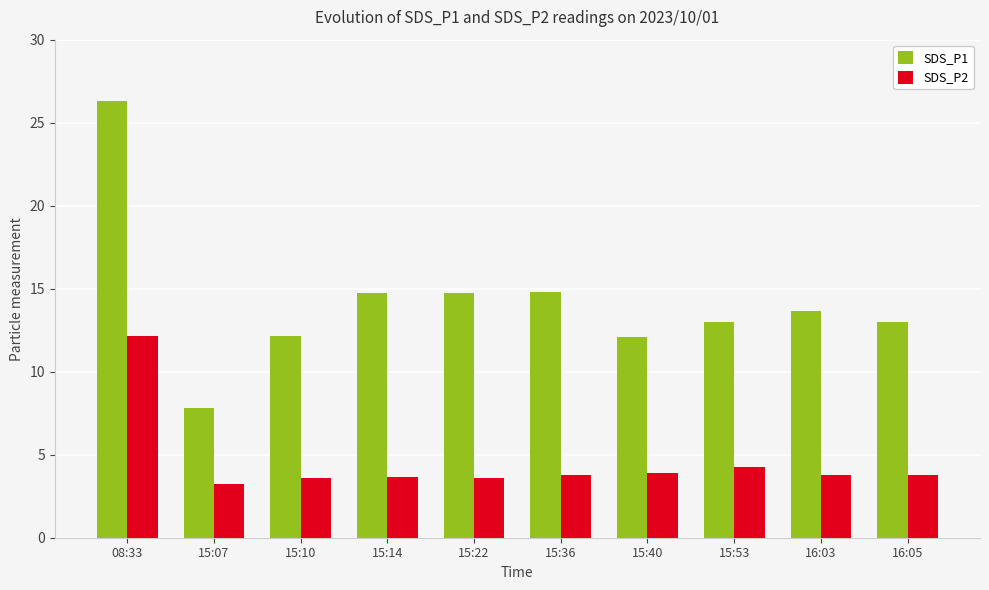

What is the sum of the SDS_P2 values at 15:36 and 15:22?

7.4